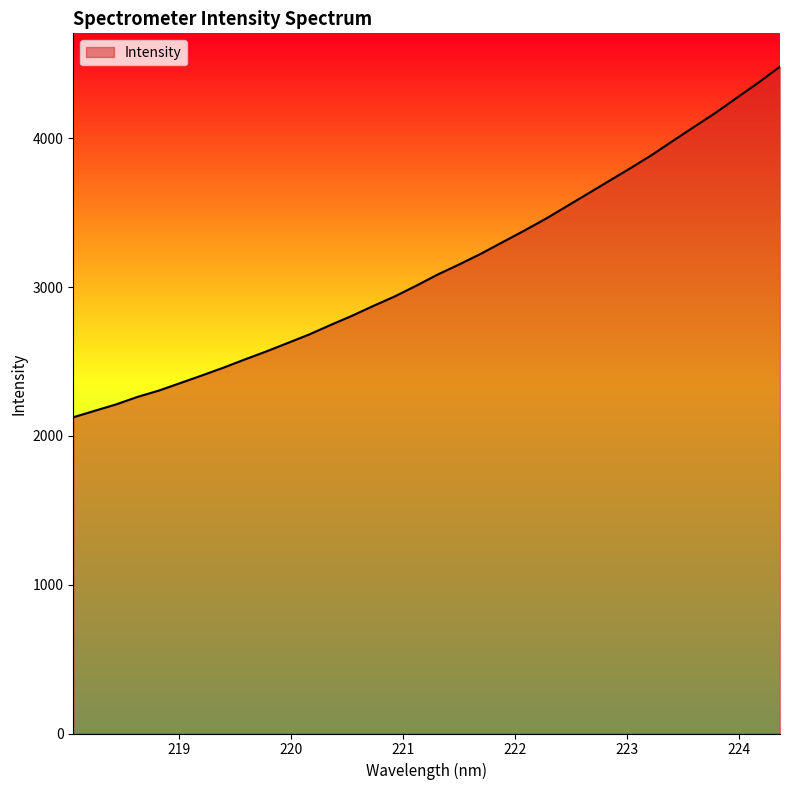

How many lines are shown in the chart?

1